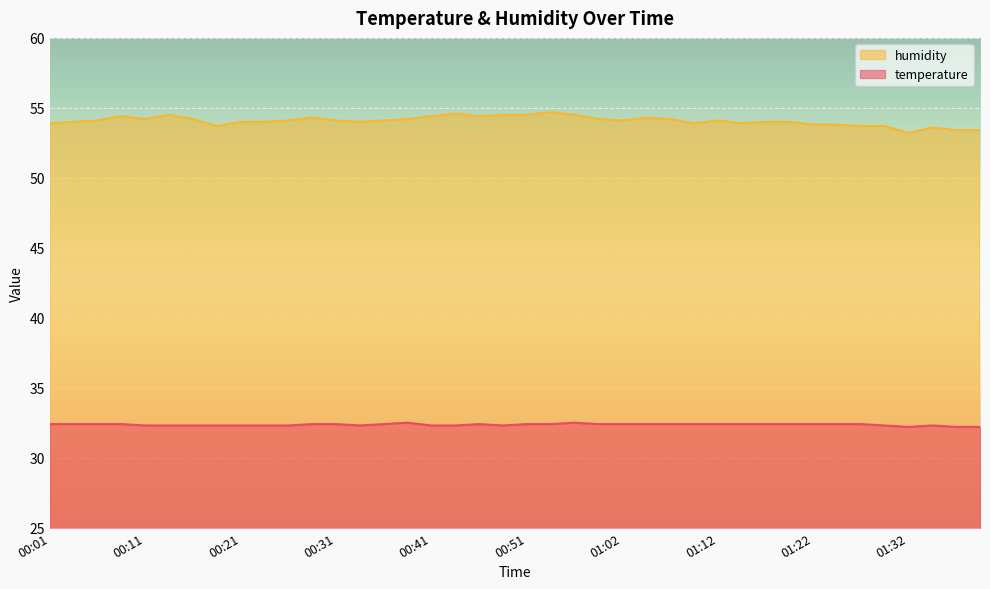

What is the highest value of the humidity series?

54.7